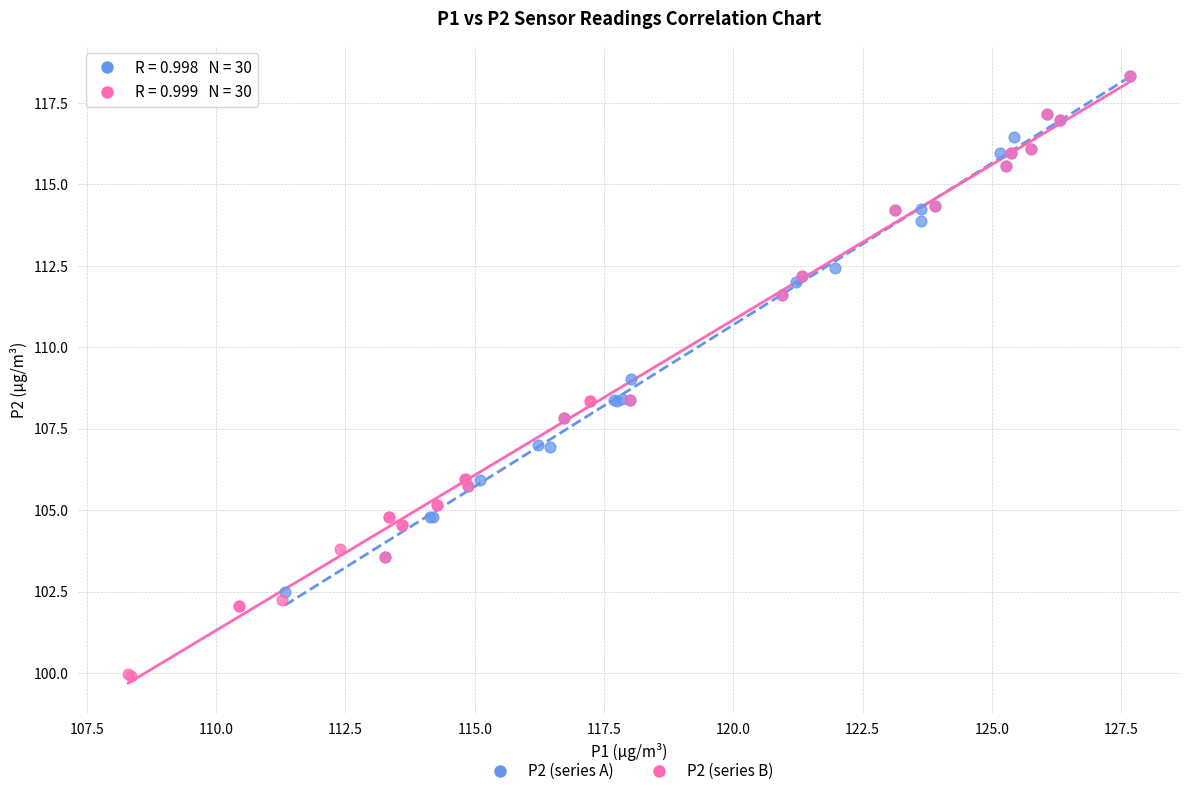

What are all the series names shown in the legend?

P2 (series A), P2 (series B)